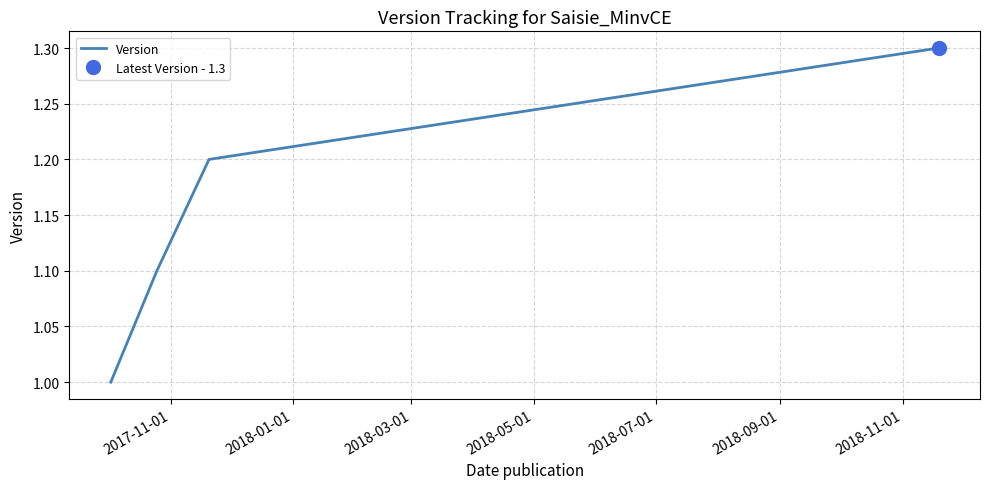

What is the maximum value shown in the chart?

1.3